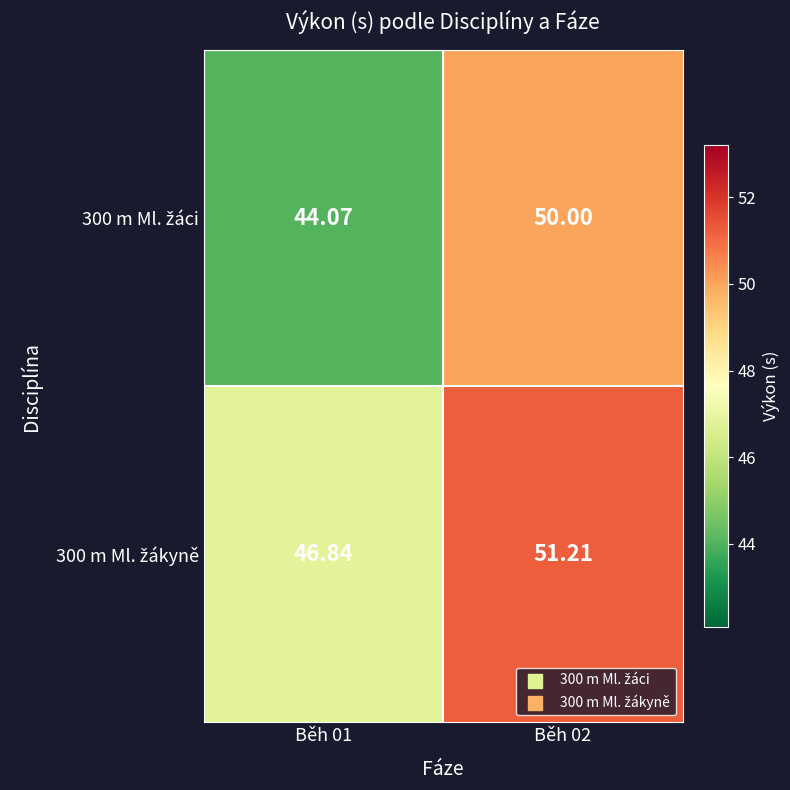

Which series has the widest spread of values?

300 m Ml. žáci